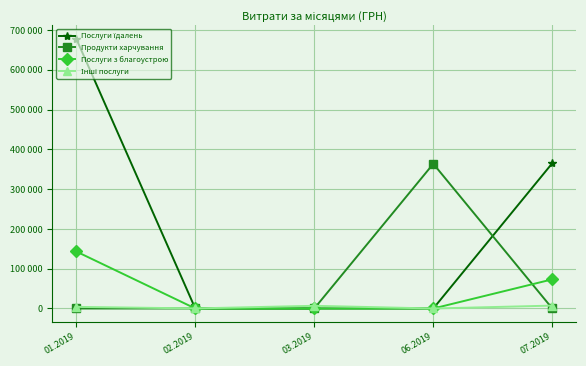

Does the chart have visible grid lines?

Yes